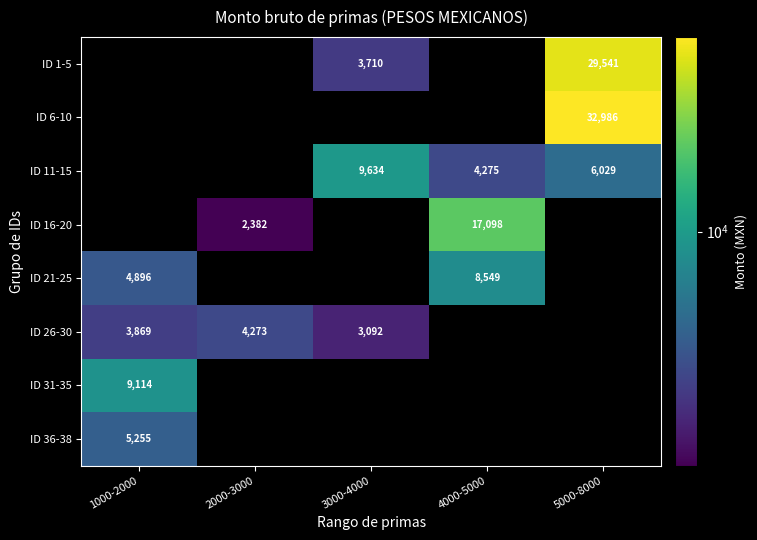

The value of ID 21-25 at 1000-2000 is 4896.0. True or false?

True